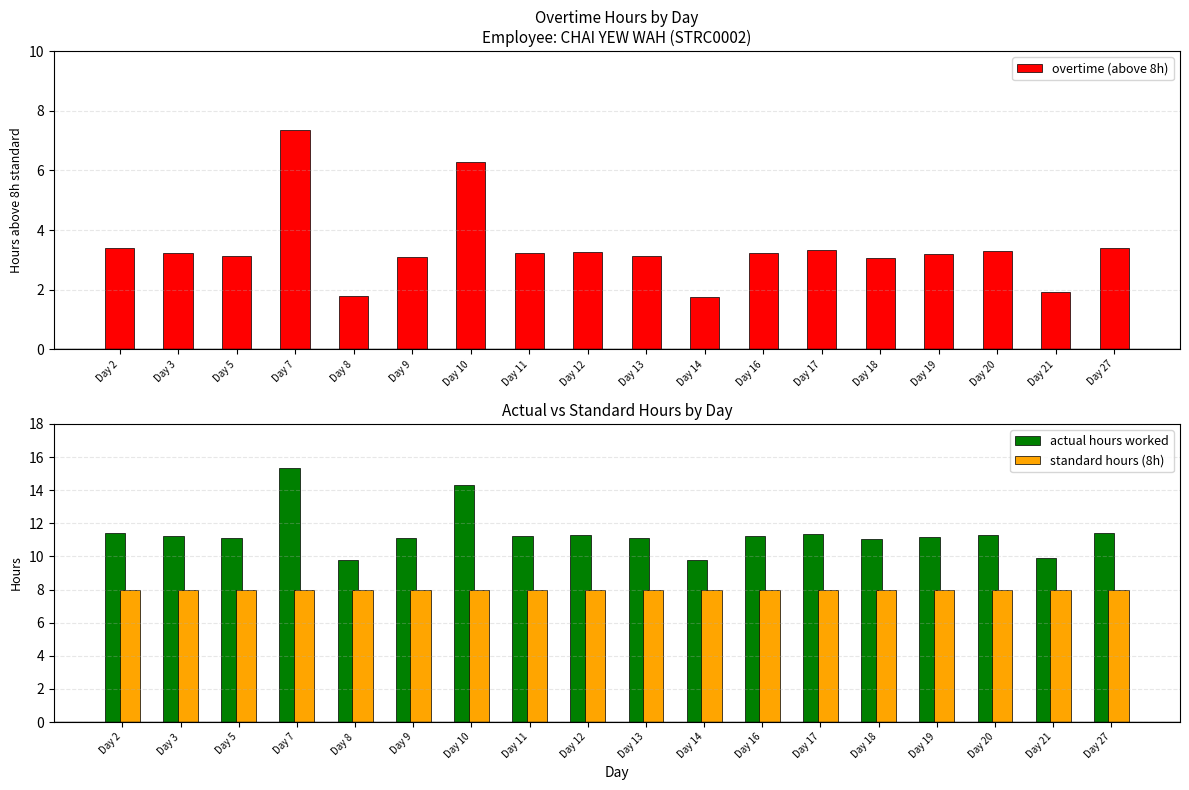

How many data points does each series have?

18